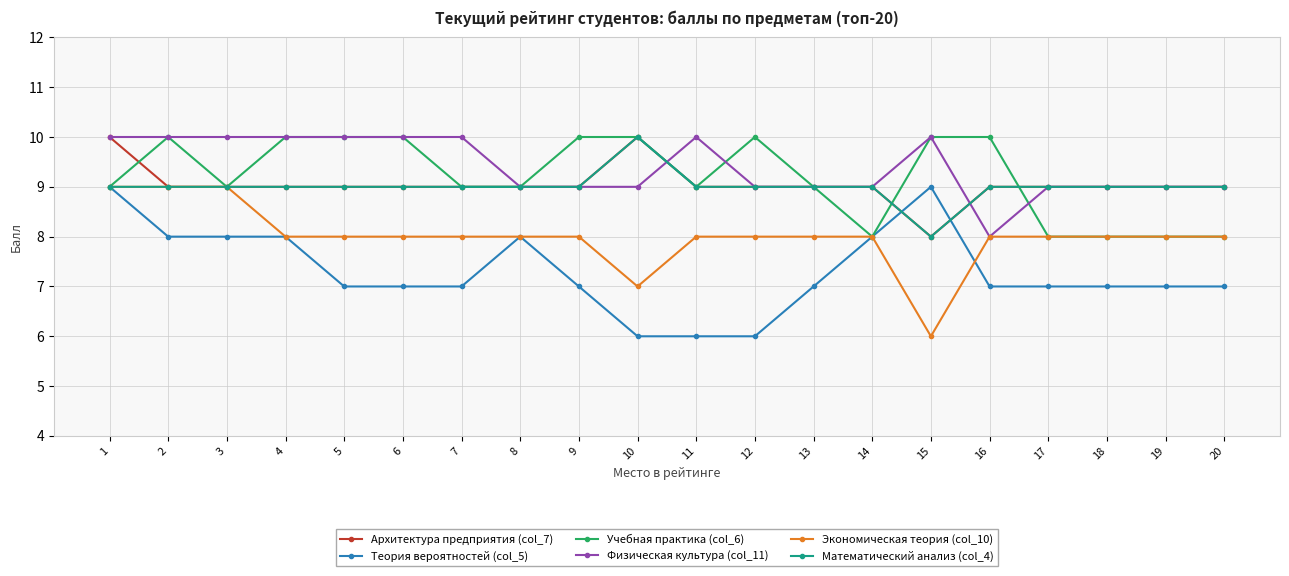

What is the value of the Математический анализ (col_4) point at the 10th from the left?

10